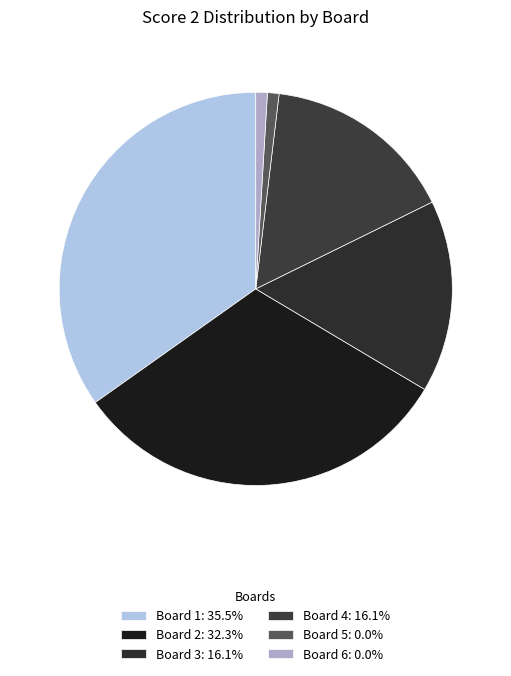

Is Board 3 the majority of the pie?

No